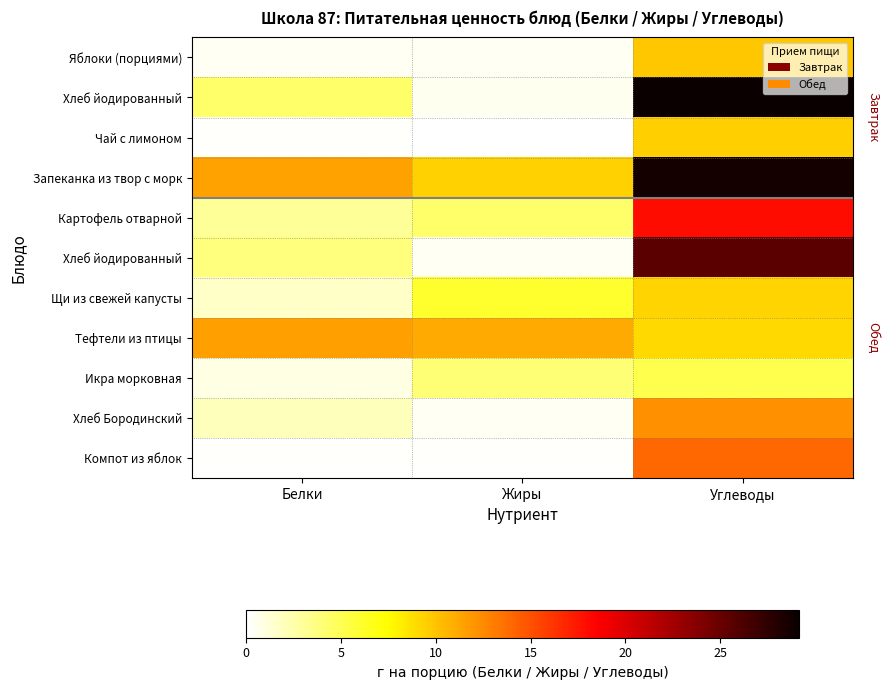

Which has a higher value, Углеводы or Белки?

Углеводы